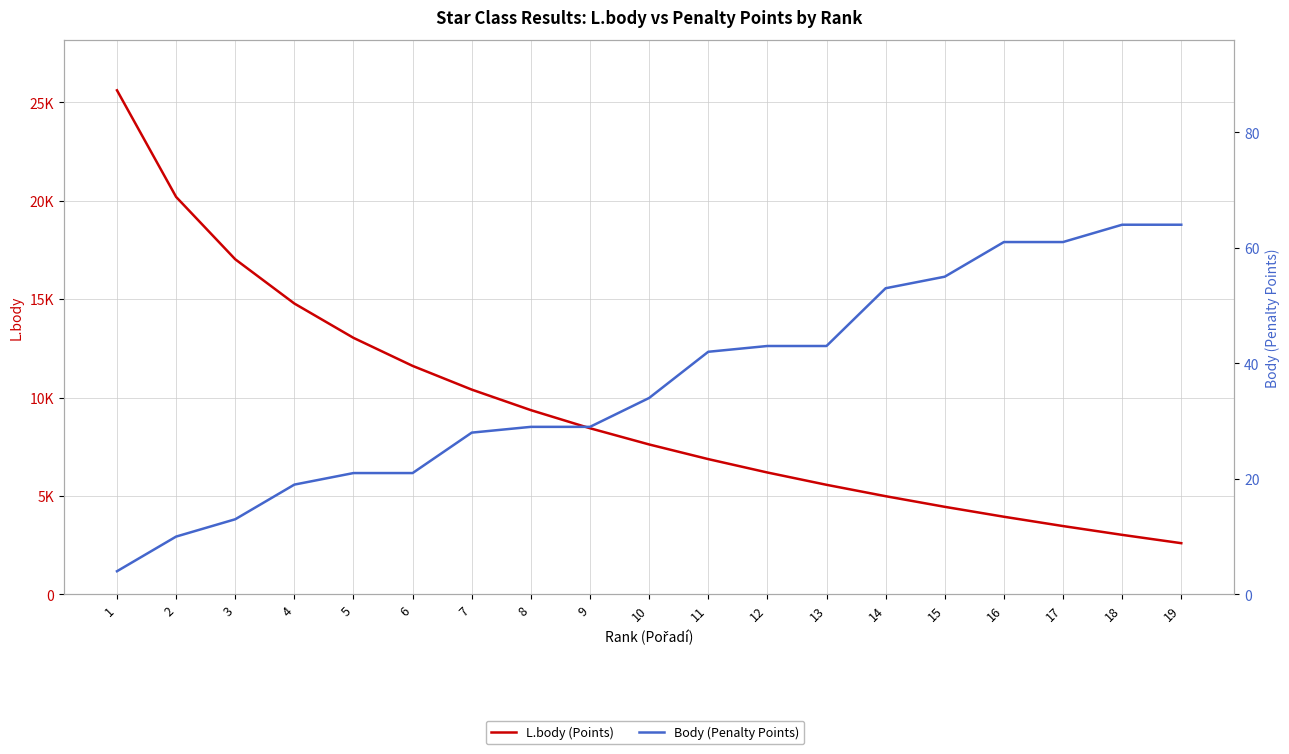

What is the sum of the L.body (Points) values at 15 and 16?

8392